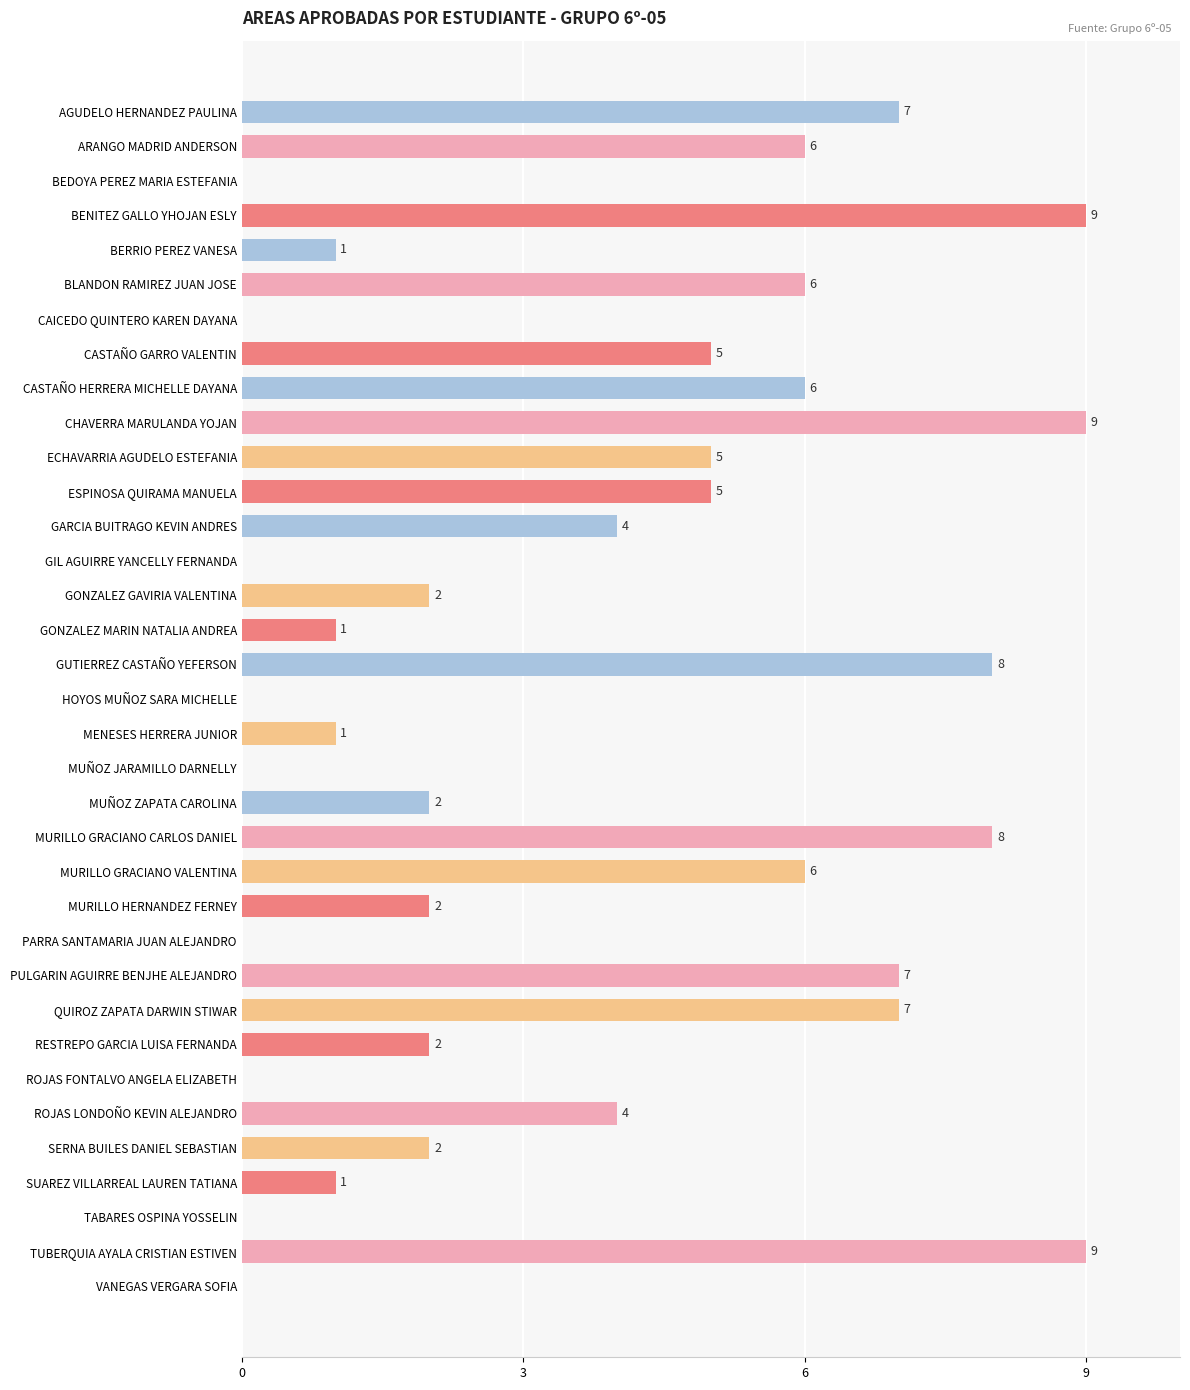

Reading top to bottom, transcribe all the data shown in this chart.

AGUDELO HERNANDEZ PAULINA=7	ARANGO MADRID ANDERSON=6	BEDOYA PEREZ MARIA ESTEFANIA=0	BENITEZ GALLO YHOJAN ESLY=9	BERRIO PEREZ VANESA=1	BLANDON RAMIREZ JUAN JOSE=6	CAICEDO QUINTERO KAREN DAYANA=0	CASTAÑO GARRO VALENTIN=5	CASTAÑO HERRERA MICHELLE DAYANA=6	CHAVERRA MARULANDA YOJAN=9	ECHAVARRIA AGUDELO ESTEFANIA=5	ESPINOSA QUIRAMA MANUELA=5	GARCIA BUITRAGO KEVIN ANDRES=4	GIL AGUIRRE YANCELLY FERNANDA=0	GONZALEZ GAVIRIA VALENTINA=2	GONZALEZ MARIN NATALIA ANDREA=1	GUTIERREZ CASTAÑO YEFERSON=8	HOYOS MUÑOZ SARA MICHELLE=0	MENESES HERRERA JUNIOR=1	MUÑOZ JARAMILLO DARNELLY=0	MUÑOZ ZAPATA CAROLINA=2	MURILLO GRACIANO CARLOS DANIEL=8	MURILLO GRACIANO VALENTINA=6	MURILLO HERNANDEZ FERNEY=2	PARRA SANTAMARIA JUAN ALEJANDRO=0	PULGARIN AGUIRRE BENJHE ALEJANDRO=7	QUIROZ ZAPATA DARWIN STIWAR=7	RESTREPO GARCIA LUISA FERNANDA=2	ROJAS FONTALVO ANGELA ELIZABETH=0	ROJAS LONDOÑO KEVIN ALEJANDRO=4	SERNA BUILES DANIEL SEBASTIAN=2	SUAREZ VILLARREAL LAUREN TATIANA=1	TABARES OSPINA YOSSELIN=0	TUBERQUIA AYALA CRISTIAN ESTIVEN=9	VANEGAS VERGARA SOFIA=0